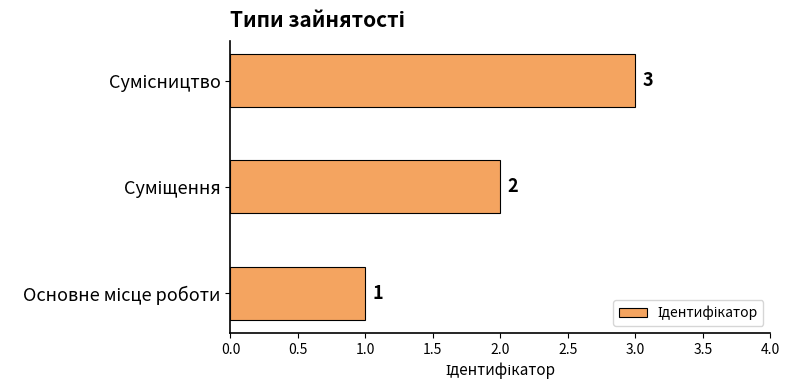

How many categories are shown in the chart?

3